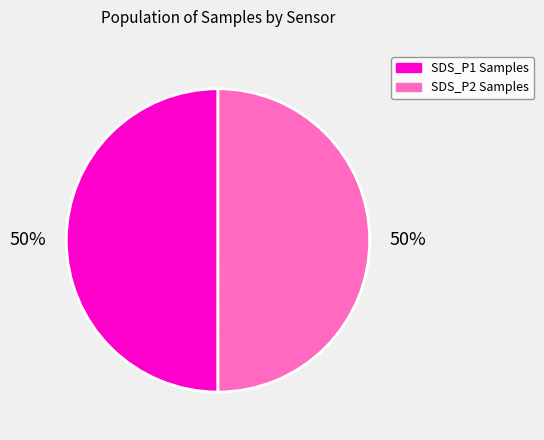

To the nearest percent, what portion does SDS_P2 Samples represent?

50%